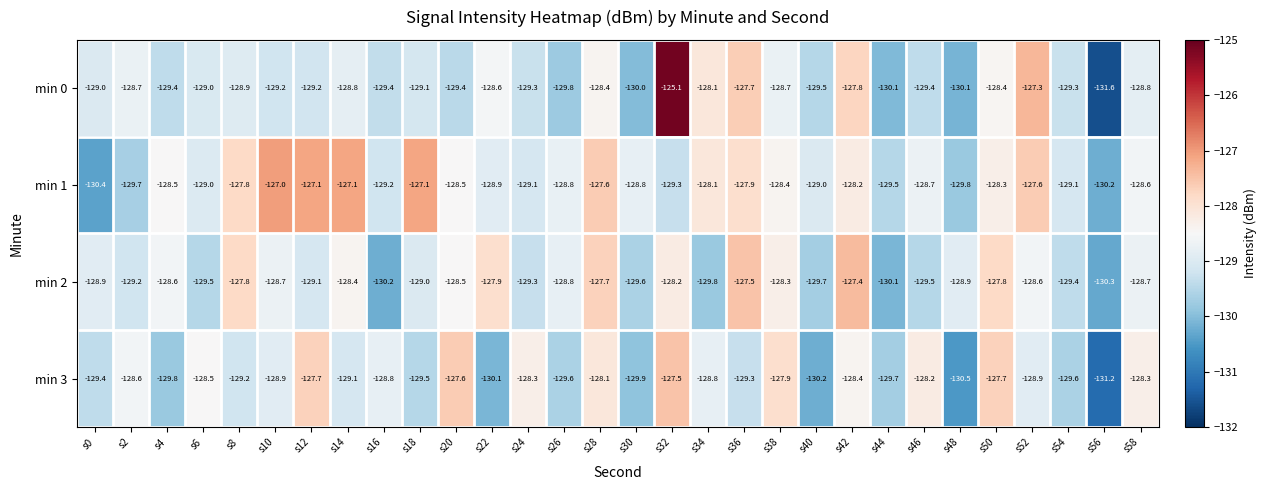

Rank the series by their maximum value, from highest to lowest.

min 0, min 1, min 2, min 3